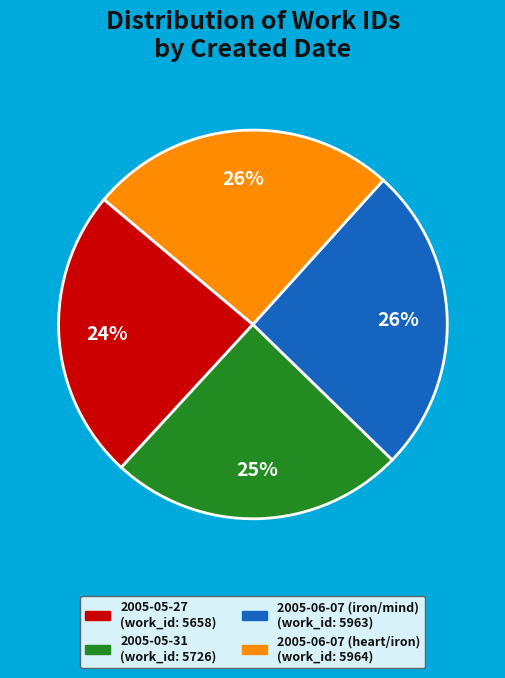

Do 2005-06-07 (iron/mind) and 2005-06-07 (heart/iron) together represent more than half of the pie?

Yes